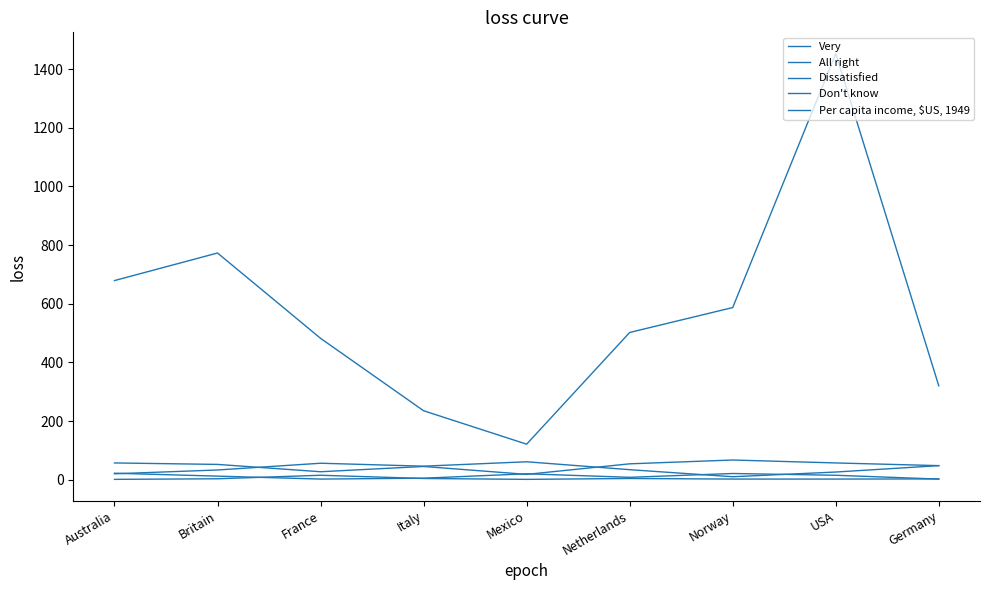

How many lines are shown in the chart?

5